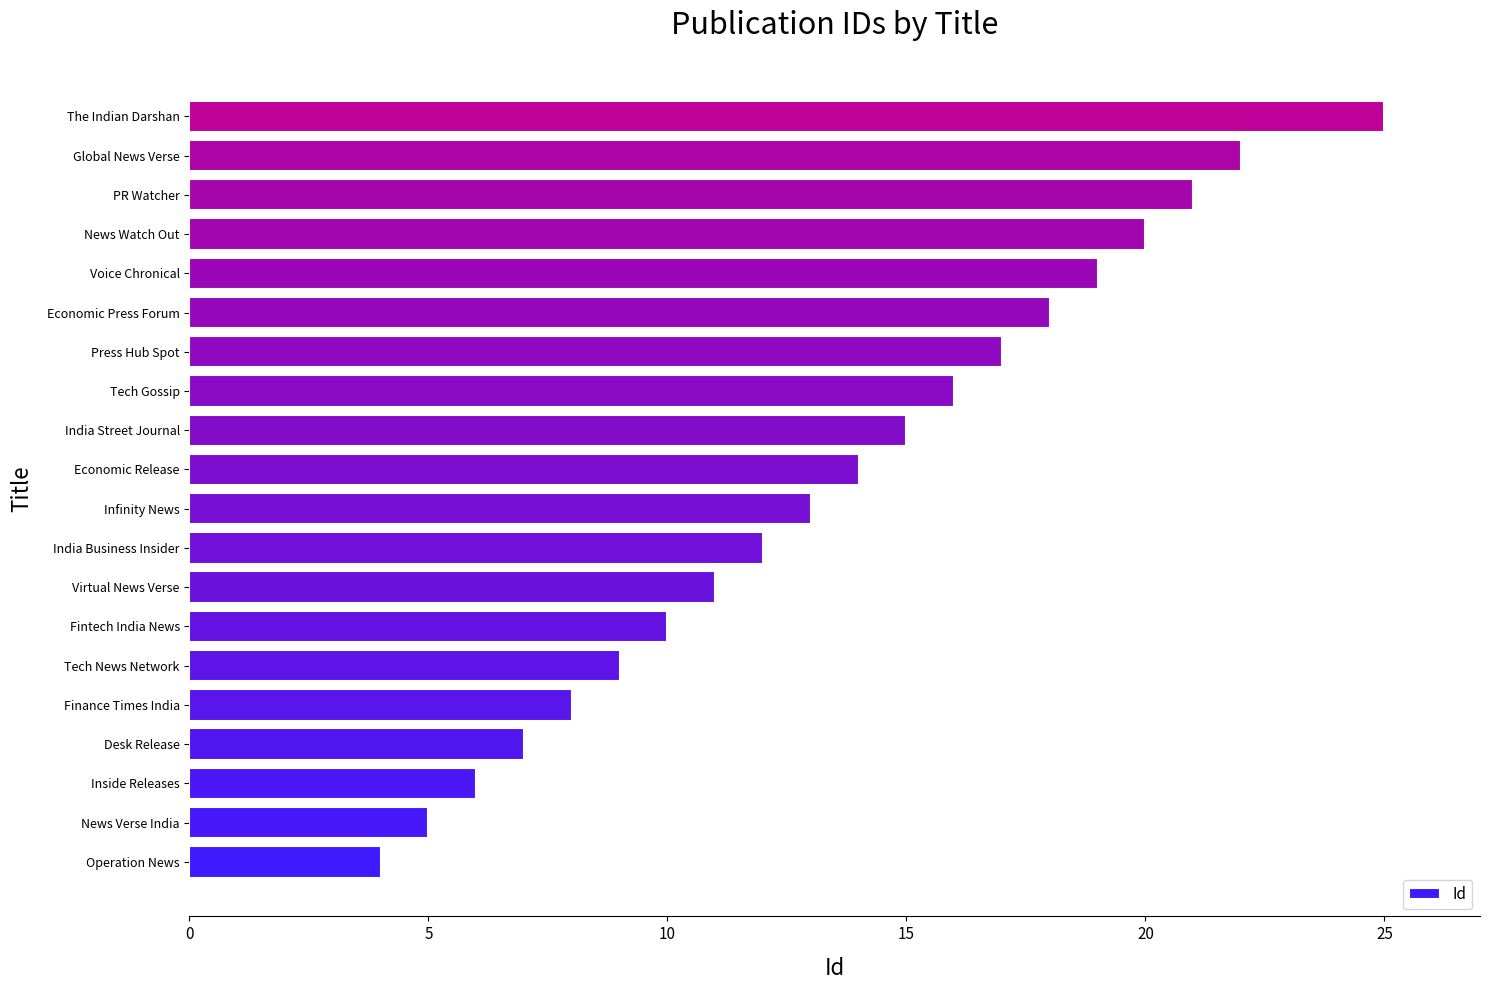

Rank the categories by value from highest to lowest.

The Indian Darshan, Global News Verse, PR Watcher, News Watch Out, Voice Chronical, Economic Press Forum, Press Hub Spot, Tech Gossip, India Street Journal, Economic Release, Infinity News, India Business Insider, Virtual News Verse, Fintech India News, Tech News Network, Finance Times India, Desk Release, Inside Releases, News Verse India, Operation News